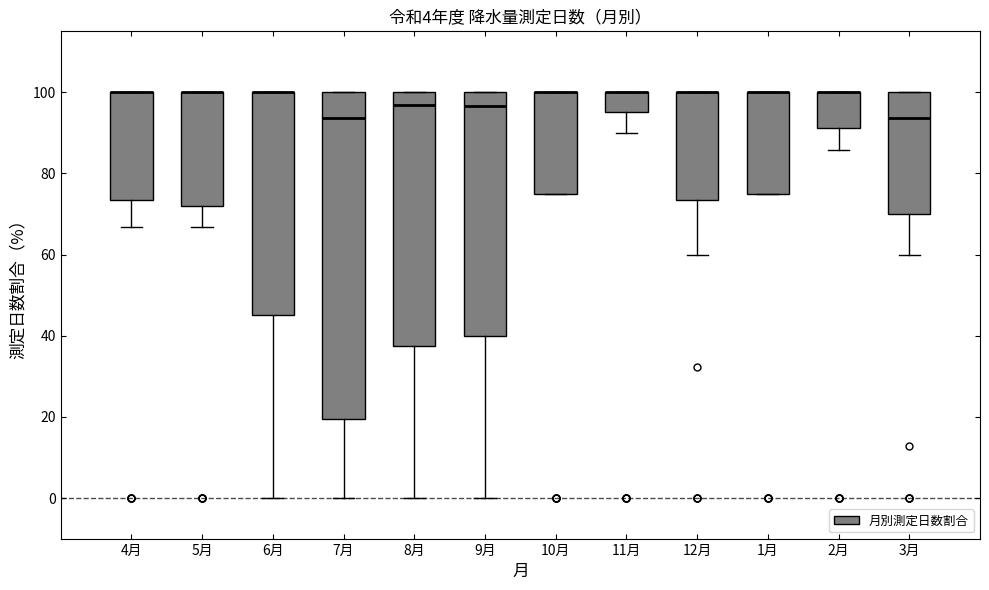

Comparing the boxes themselves (not the whiskers), which one is the tallest?

7月